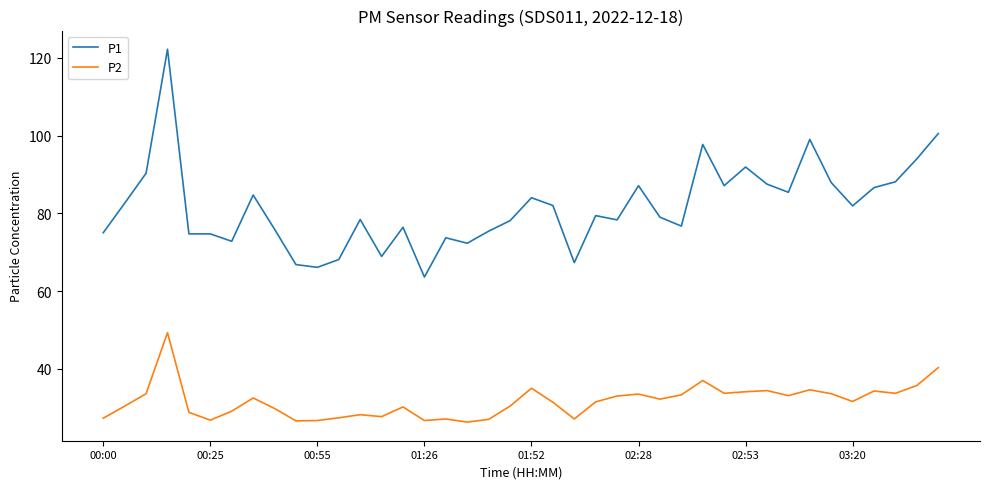

How many lines are shown in the chart?

2